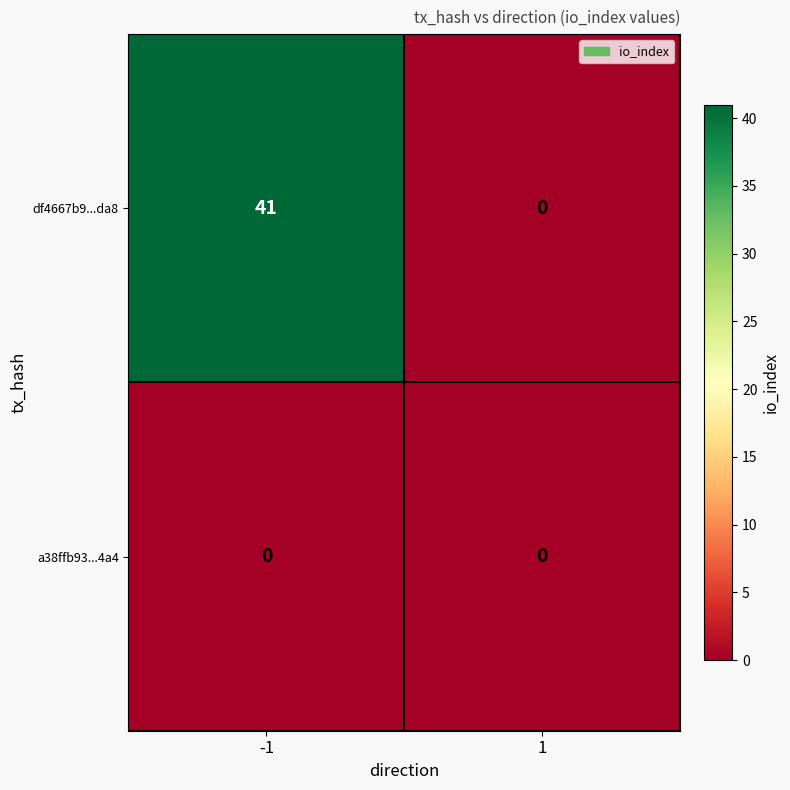

Reading right to left, list all the values displayed in this chart.

df4667b9...da8: 1=0	-1=41
a38ffb93...4a4: 1=0	-1=0